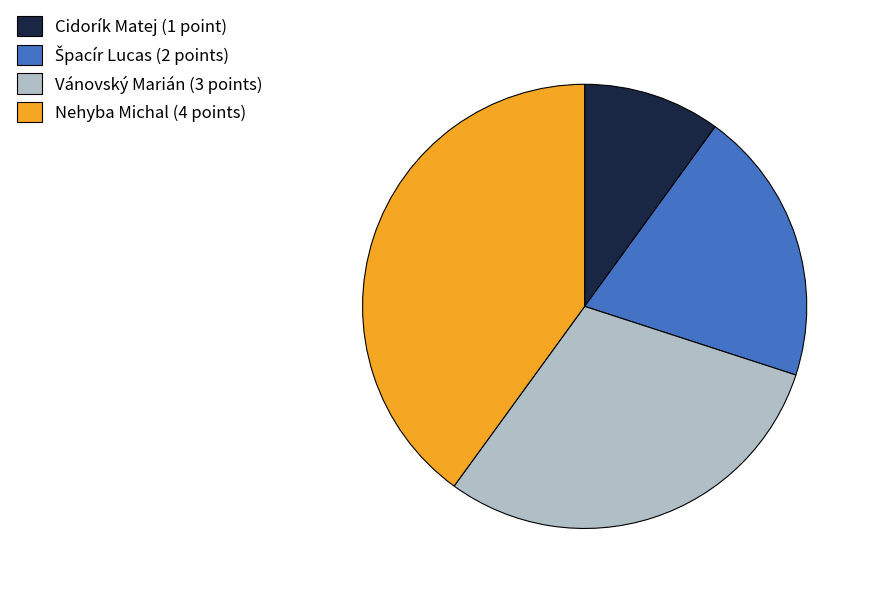

Which category has the biggest portion of the pie?

Nehyba Michal